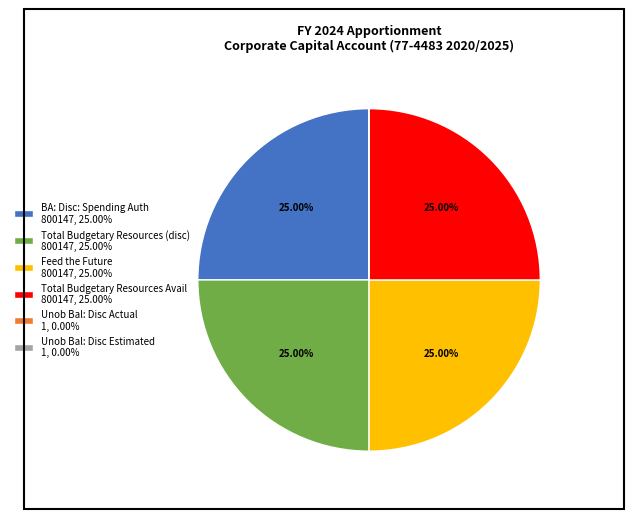

Is there a majority slice in this chart?

No